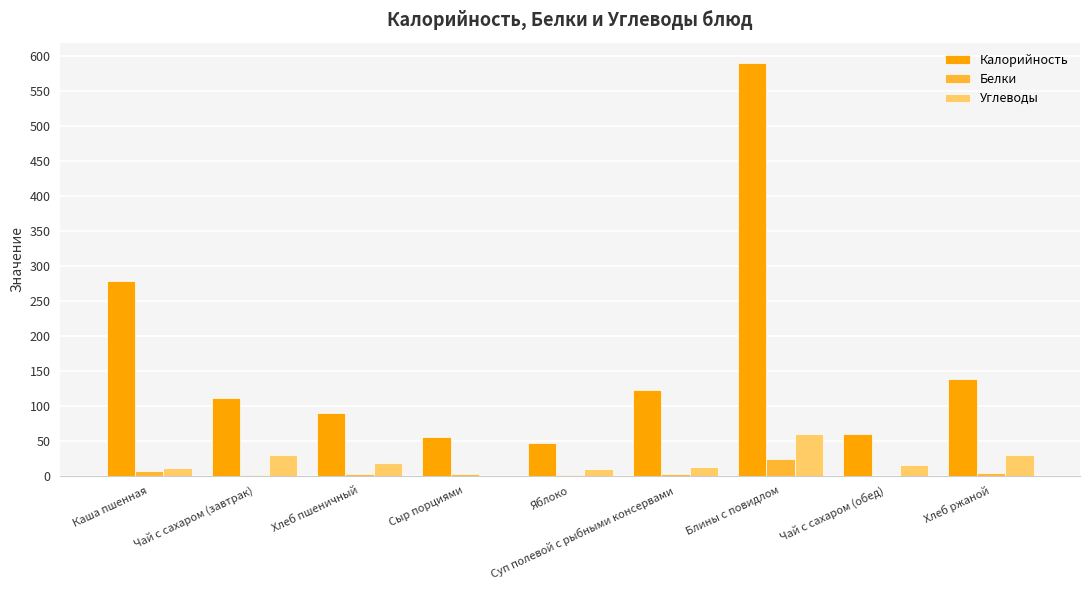

Are the bars horizontal?

No